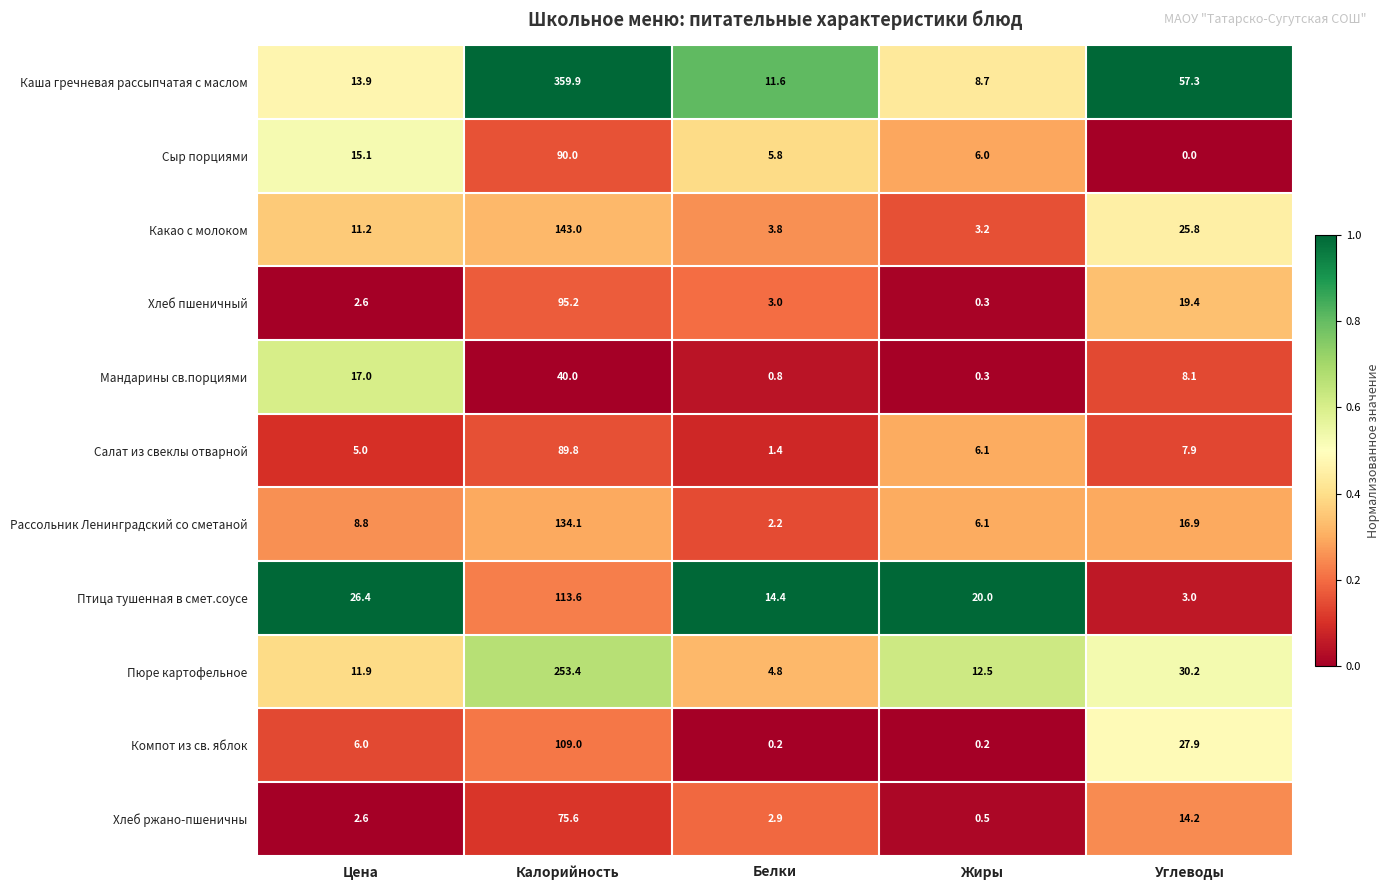

What is the total value across all series at Калорийность?

1503.6